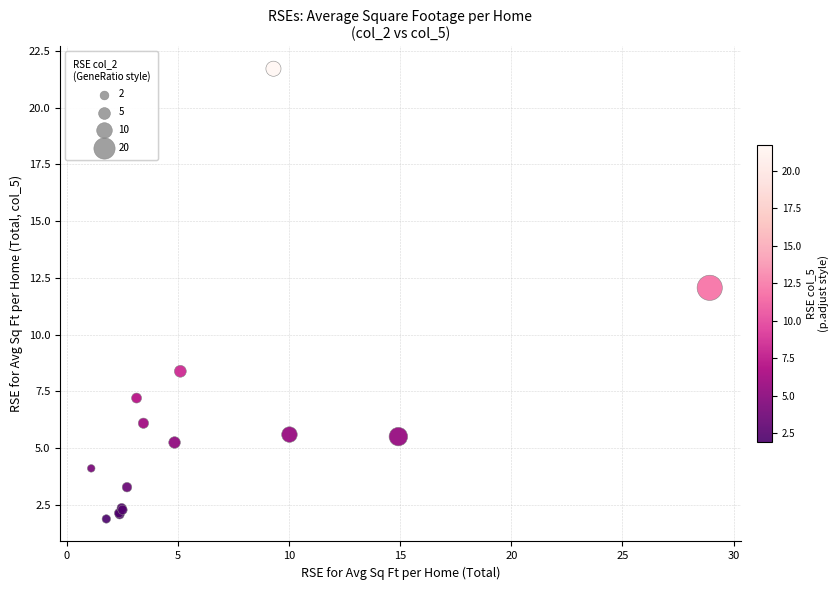

What Y value in the scatter plot is closest to 11?

12.1